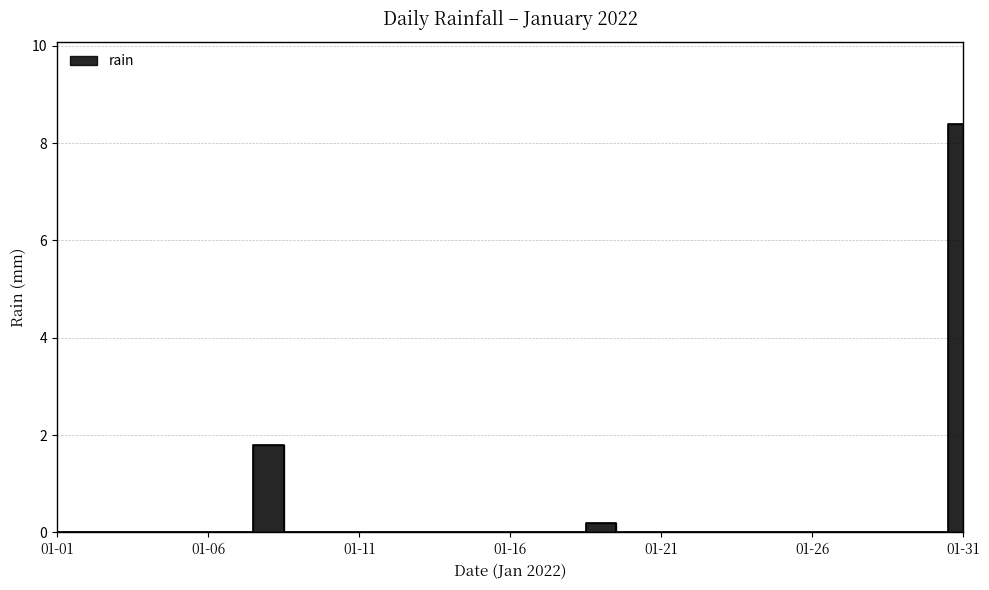

True or false: the data shows 0.0 at 2022-01-09.

True